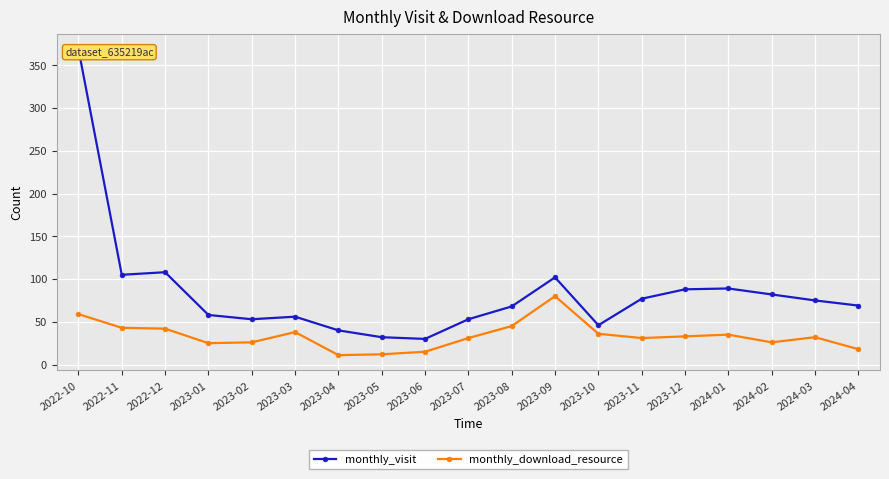

What is the difference between the maximum and minimum values in the monthly_visit series?

339